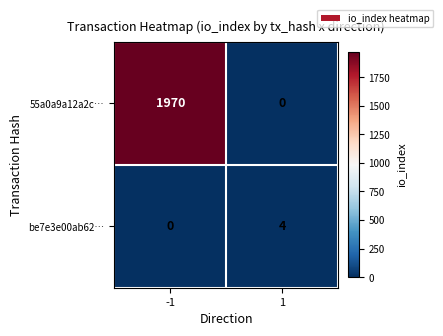

Which series has the widest spread of values?

55a0a9a12a2c…